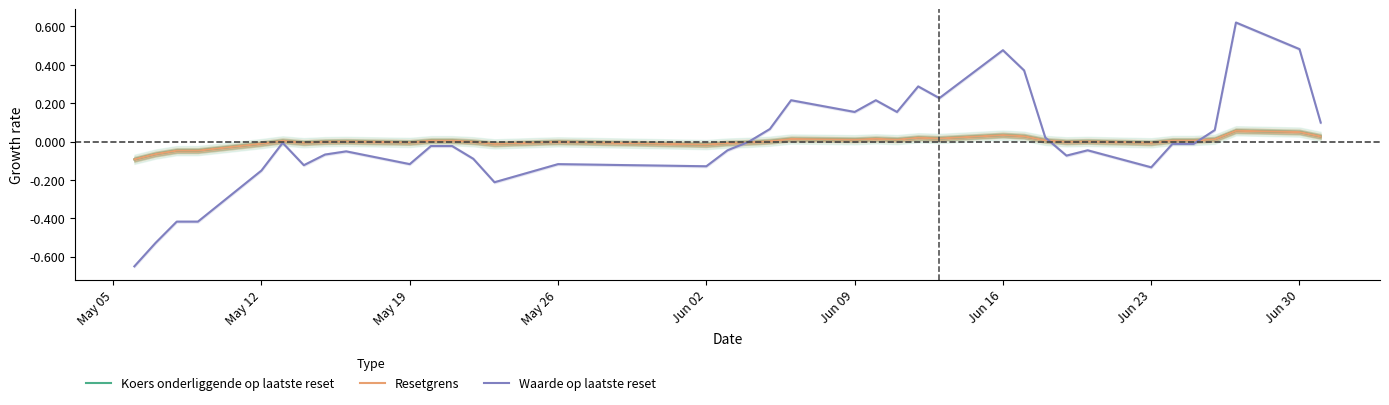

List the series in order of their overall mean, highest first.

Resetgrens, Koers onderliggende op laatste reset, Waarde op laatste reset